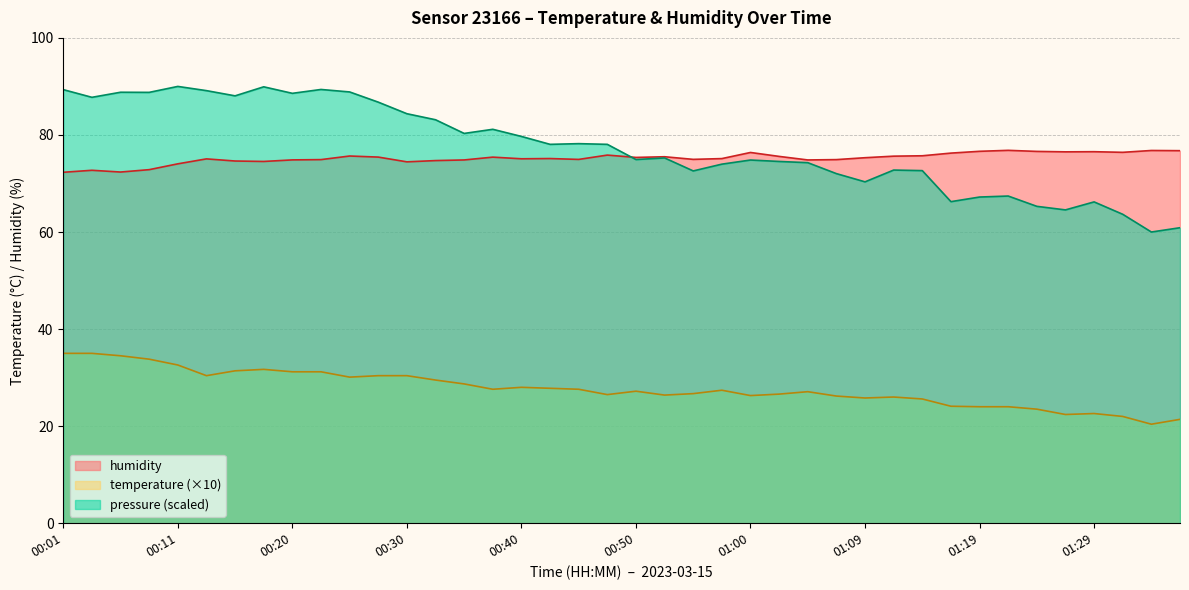

The value of humidity at 00:08 is 72.8. True or false?

True